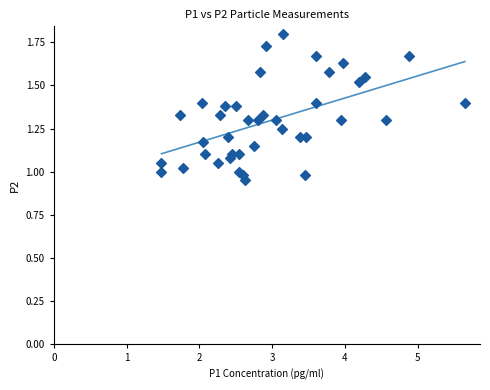

What is the range of X values (max minus min)?

4.2